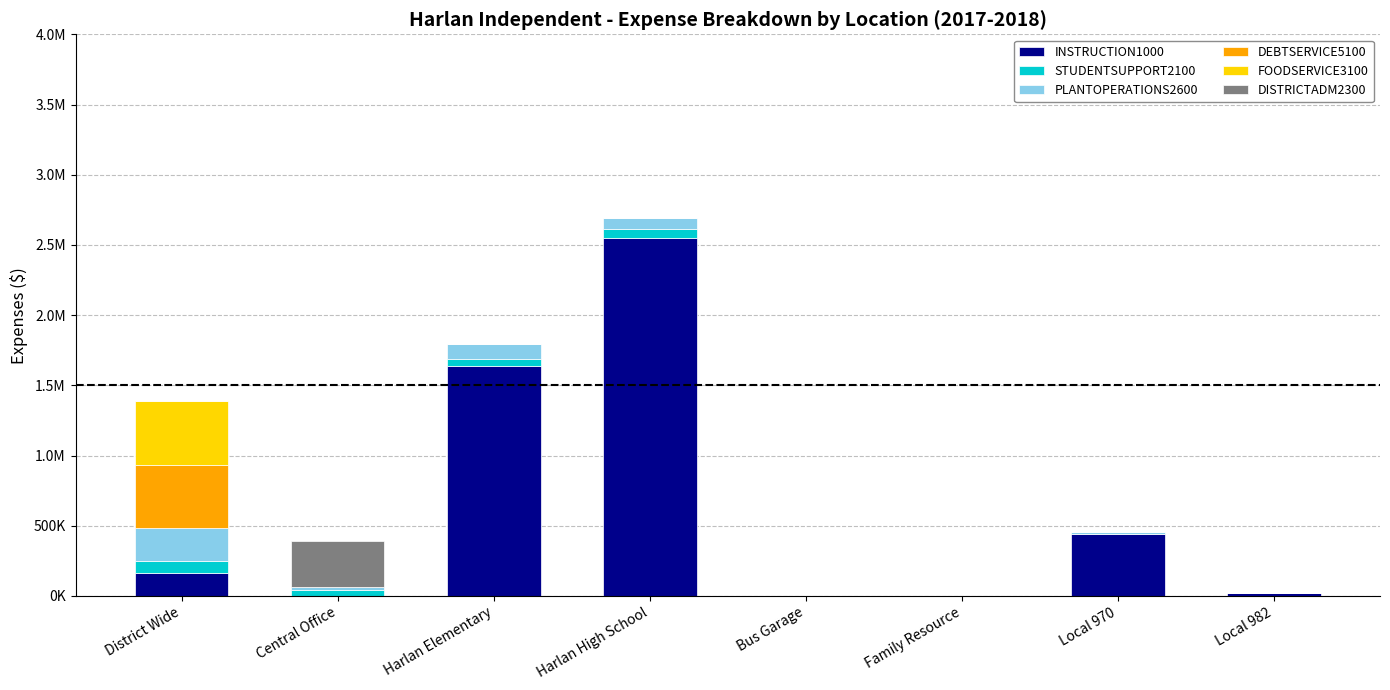

Which has a higher value, Central Office or Family Resource?

Central Office